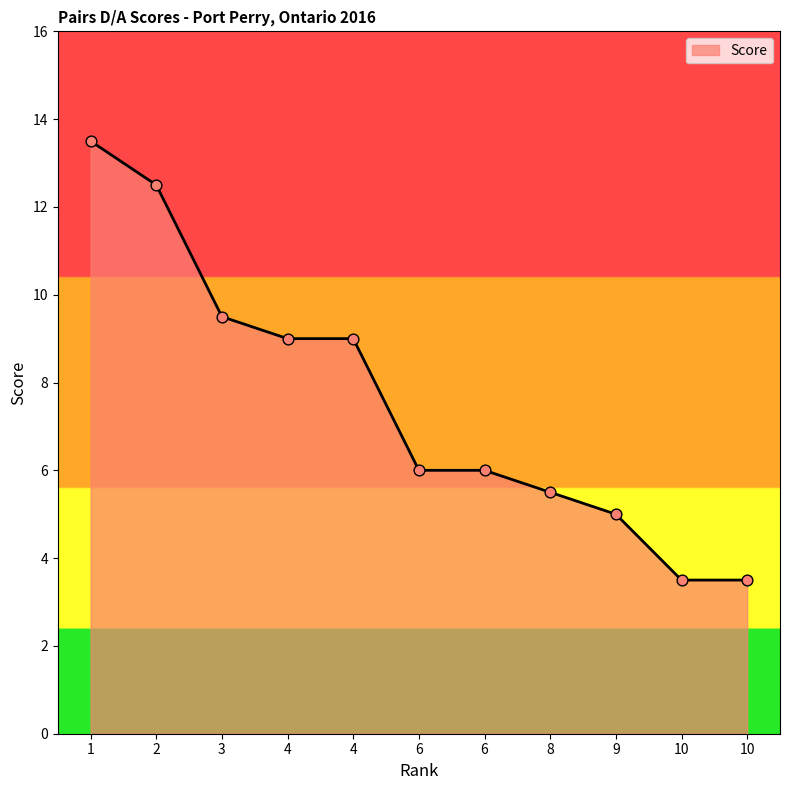

Between 6 and 8, which is larger?

6